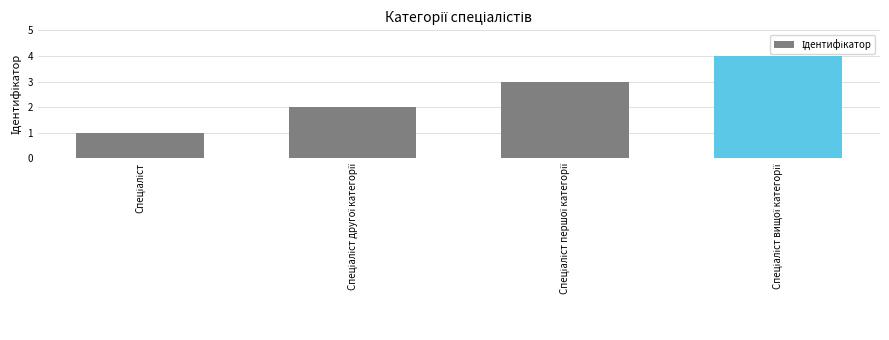

What is the difference between the maximum and minimum values?

3